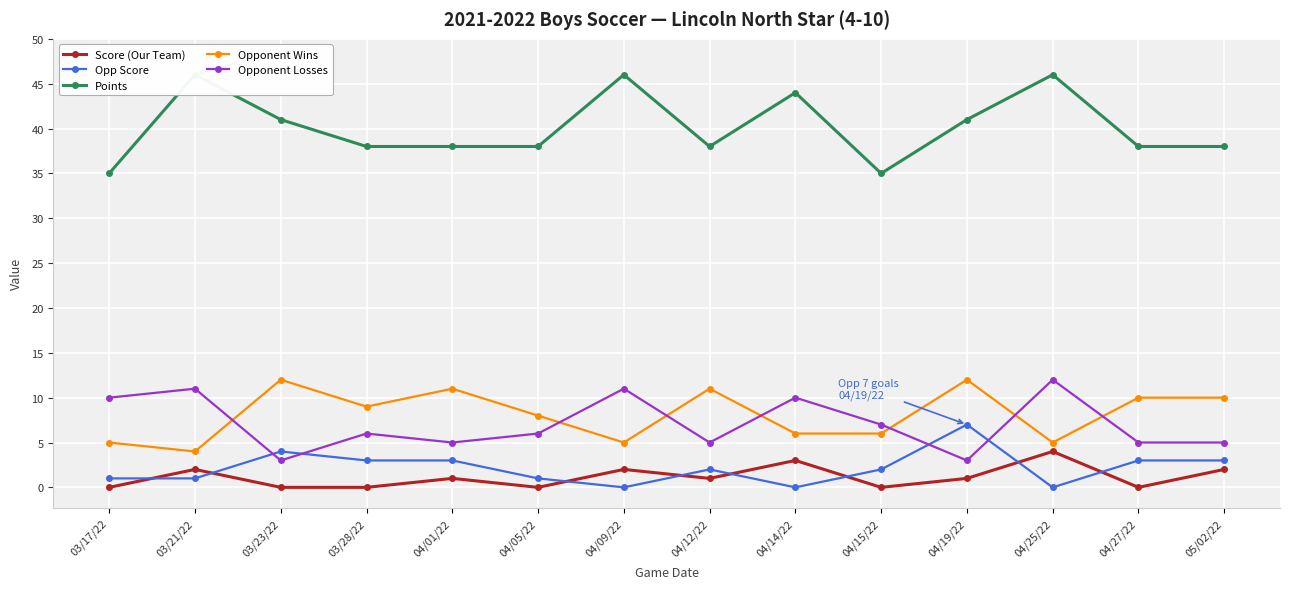

What is the label of the 4th point from the right?

04/19/22